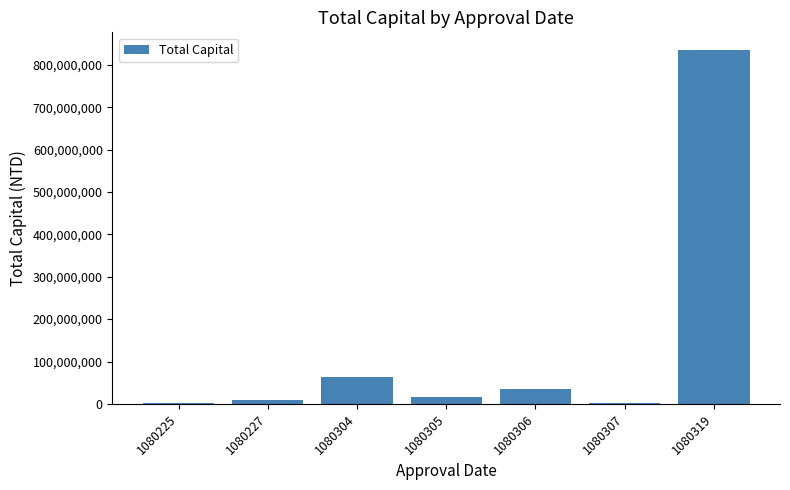

The value at 1080306 is 34000000. True or false?

True